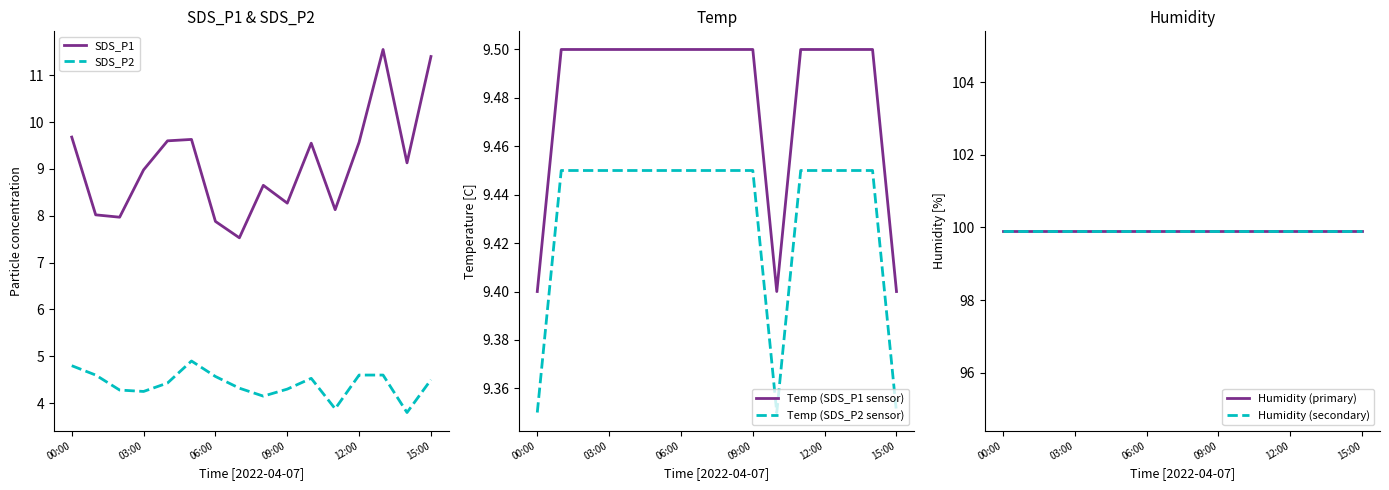

Where does the SDS_P2 series first go above 4?

00:00